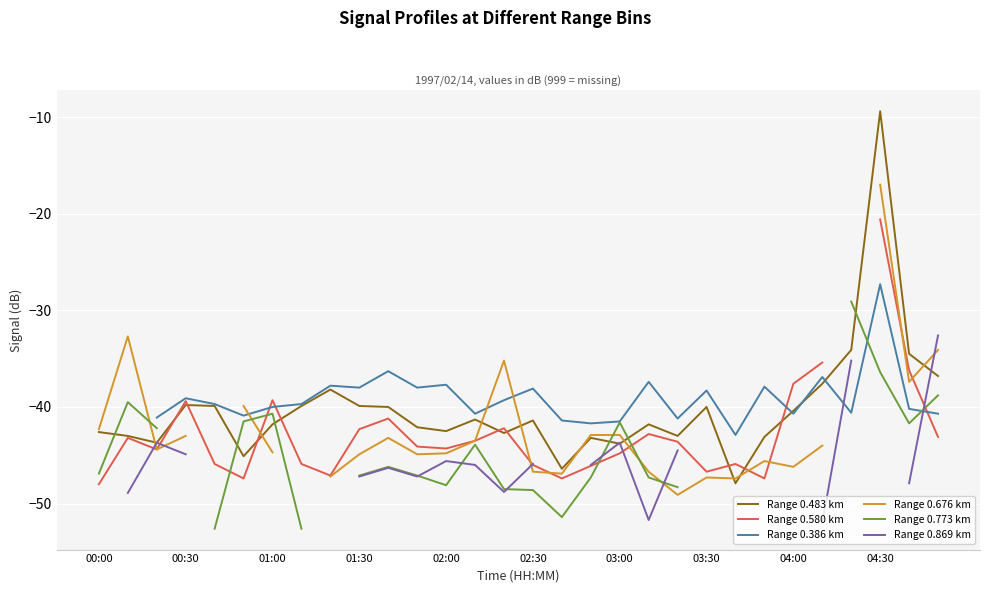

What value does the Range 0.676 km series have at 19?

-46.7